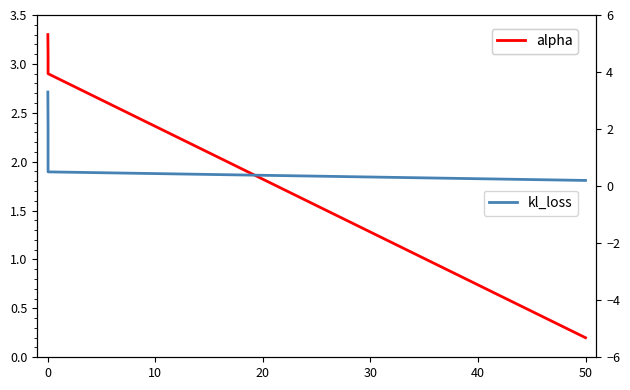

Is the value of alpha at 50 greater than the value of kl_loss at 0?

No